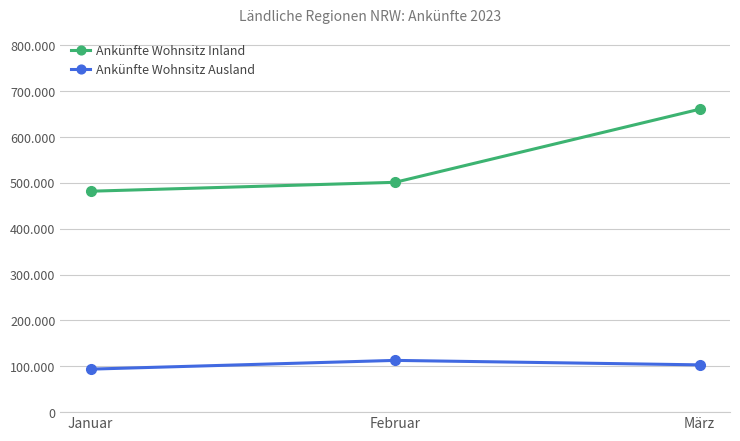

List the labels in order of Ankünfte Wohnsitz Ausland value, smallest first.

Januar, März, Februar